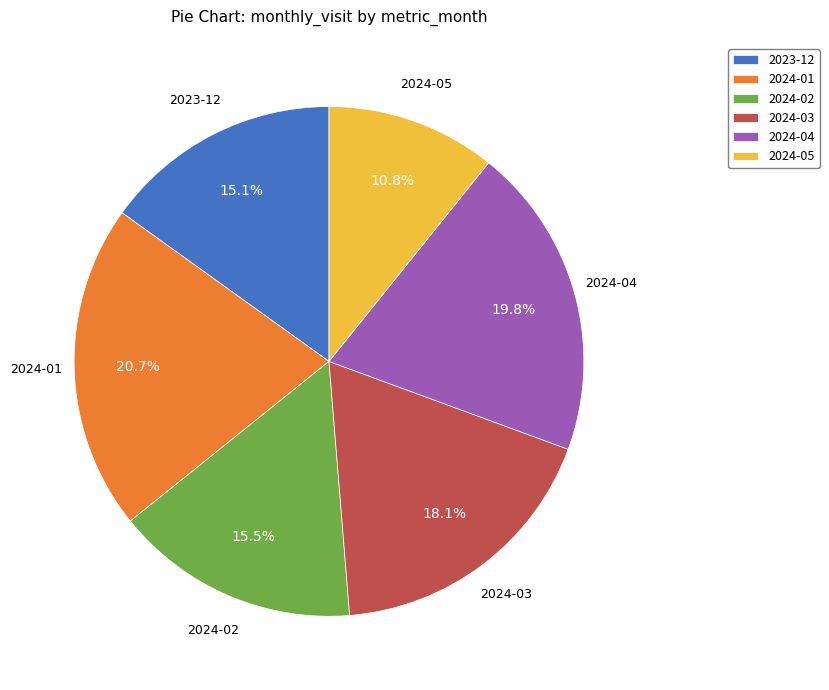

The 2024-03 slice represents 30% of the pie. True or false?

False